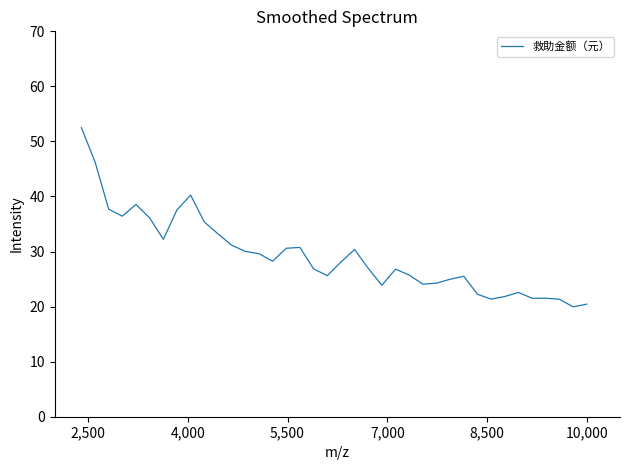

What is the smallest value displayed?

20.0